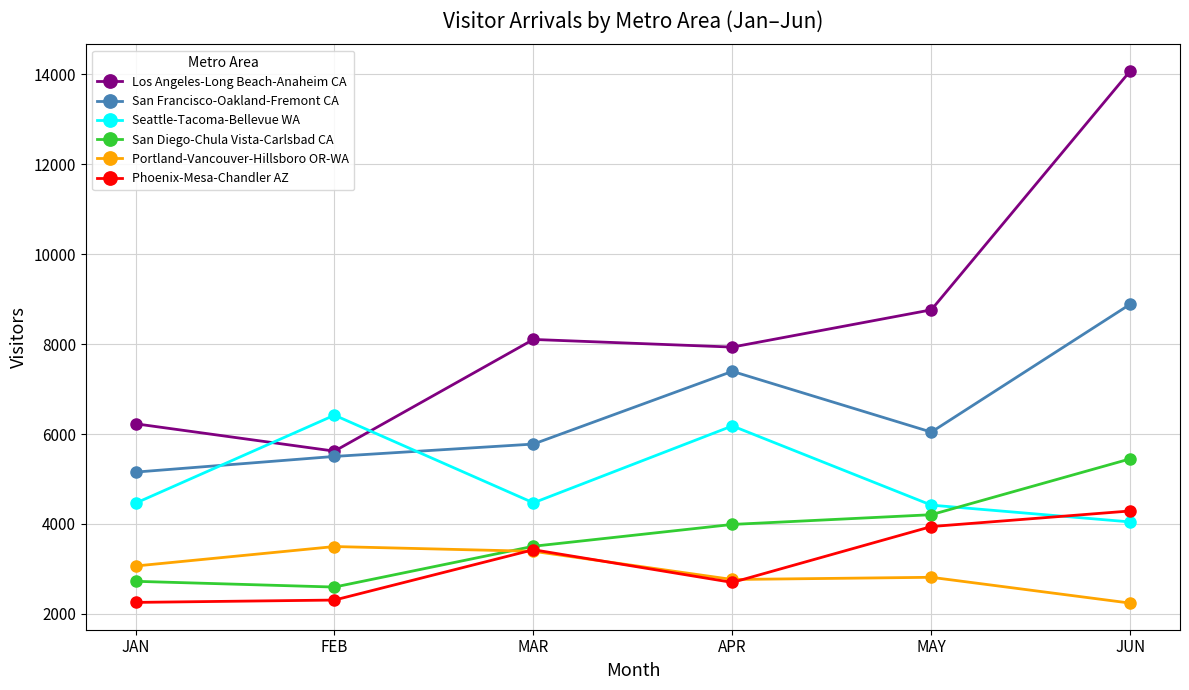

What is the lowest value of the San Diego-Chula Vista-Carlsbad CA series?

2596.6